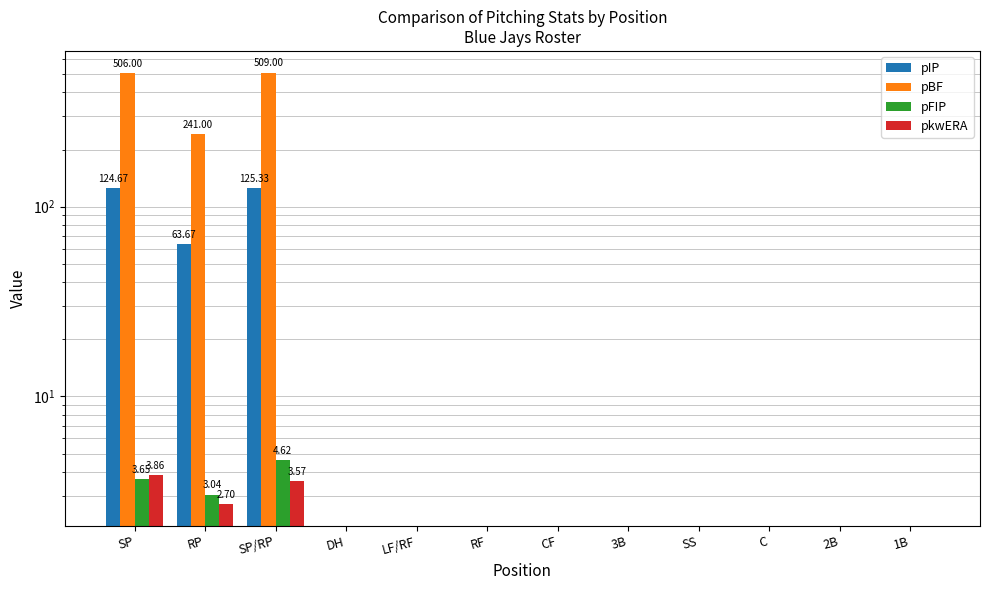

Between C and 2B, which series saw the biggest shift?

pIP